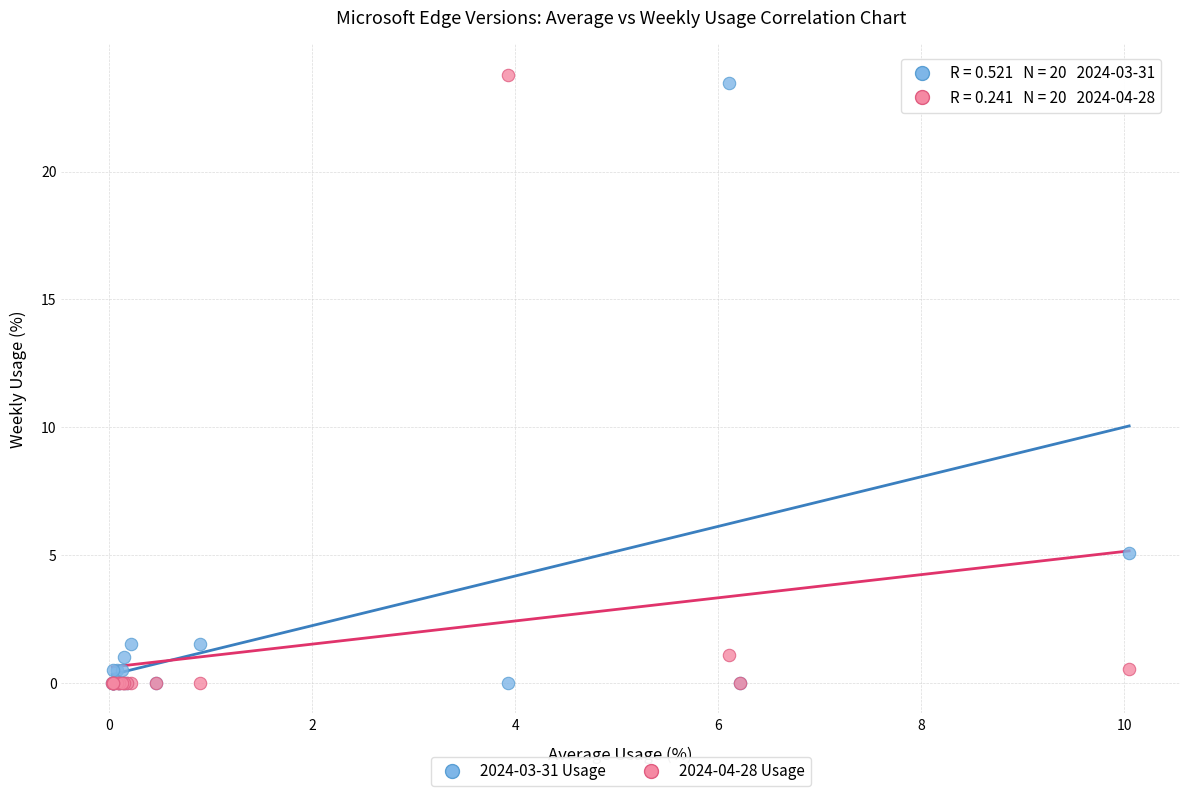

Which series has the largest Y range (max minus min)?

2024-04-28 Usage